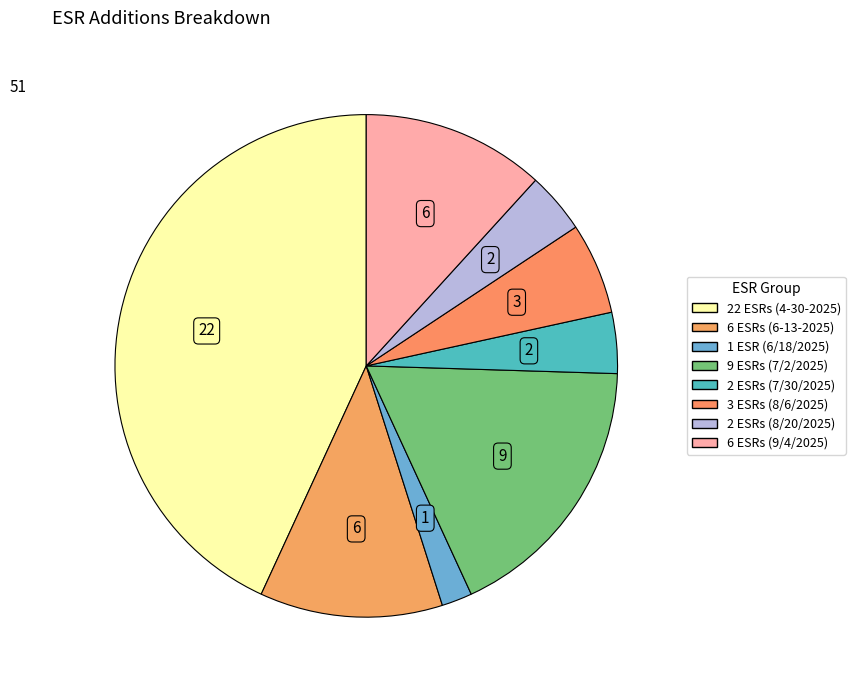

How much of the chart is everything except 6 ESRs (6-13-2025)?

88.2%